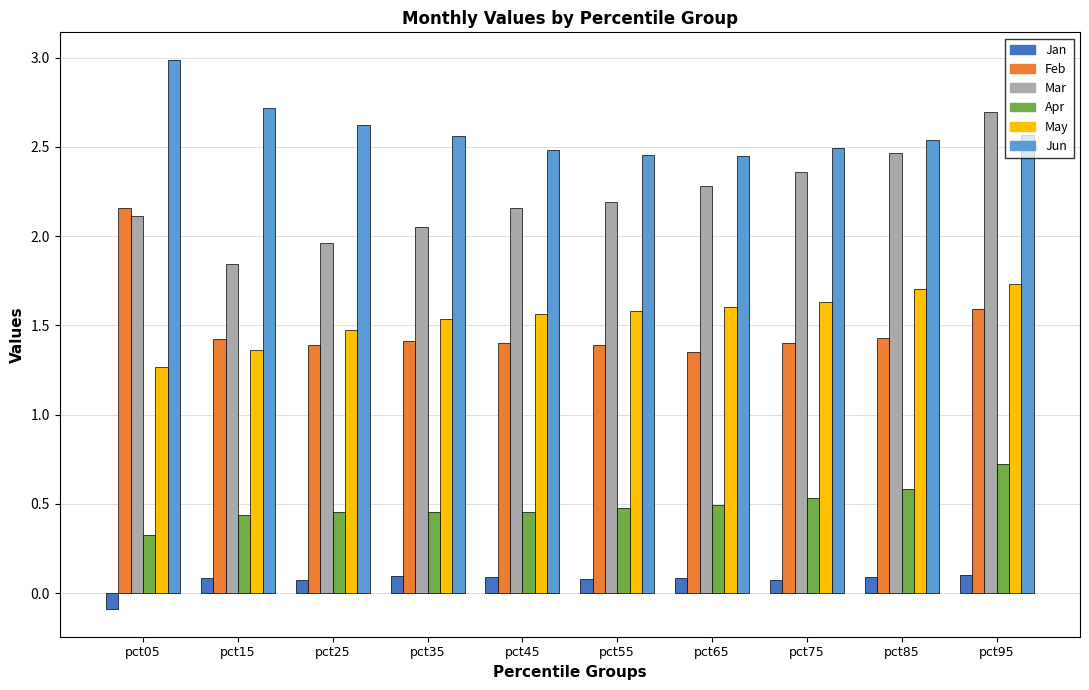

Which series has the largest total across all categories?

Jun